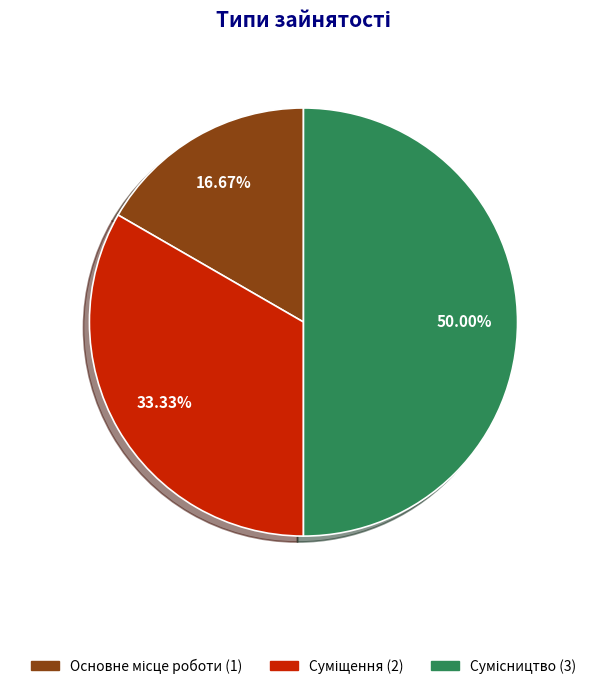

What is the ratio of the value at Суміщення to the value at Основне місце роботи?

2.0